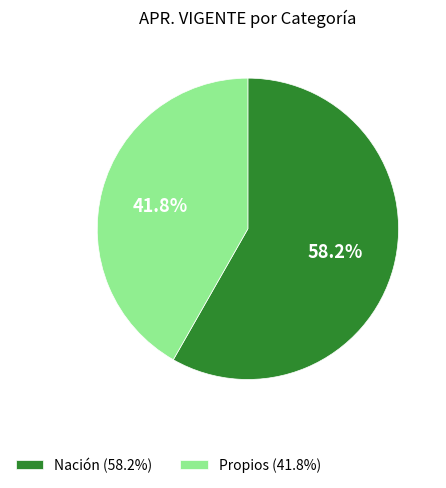

What percentage is NOT represented by Nación?

41.8%